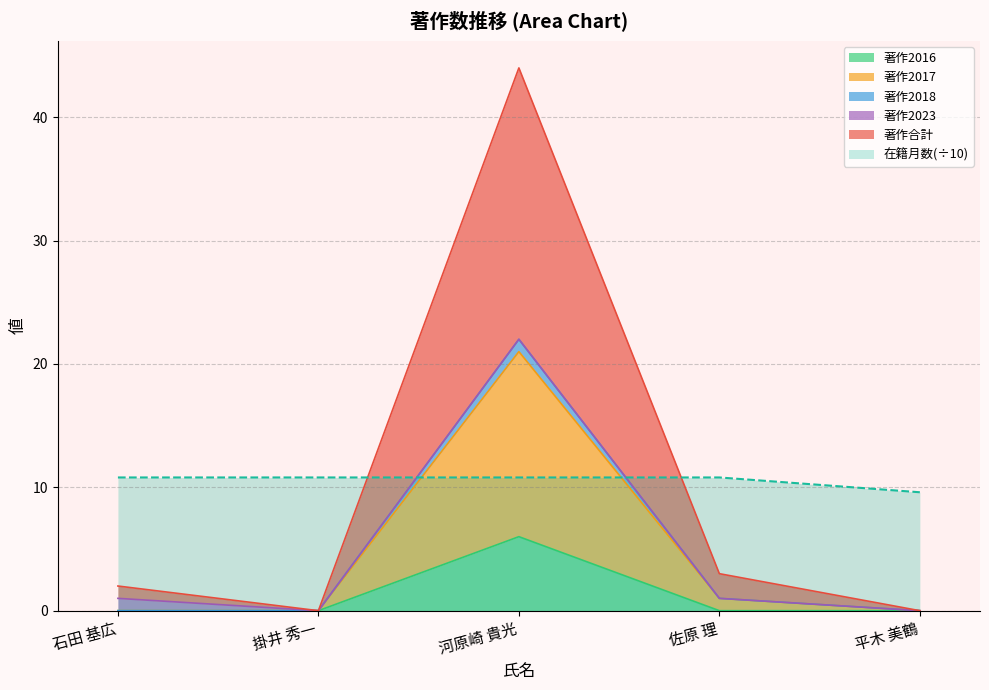

How many values in the 著作合計 series are below 2?

2